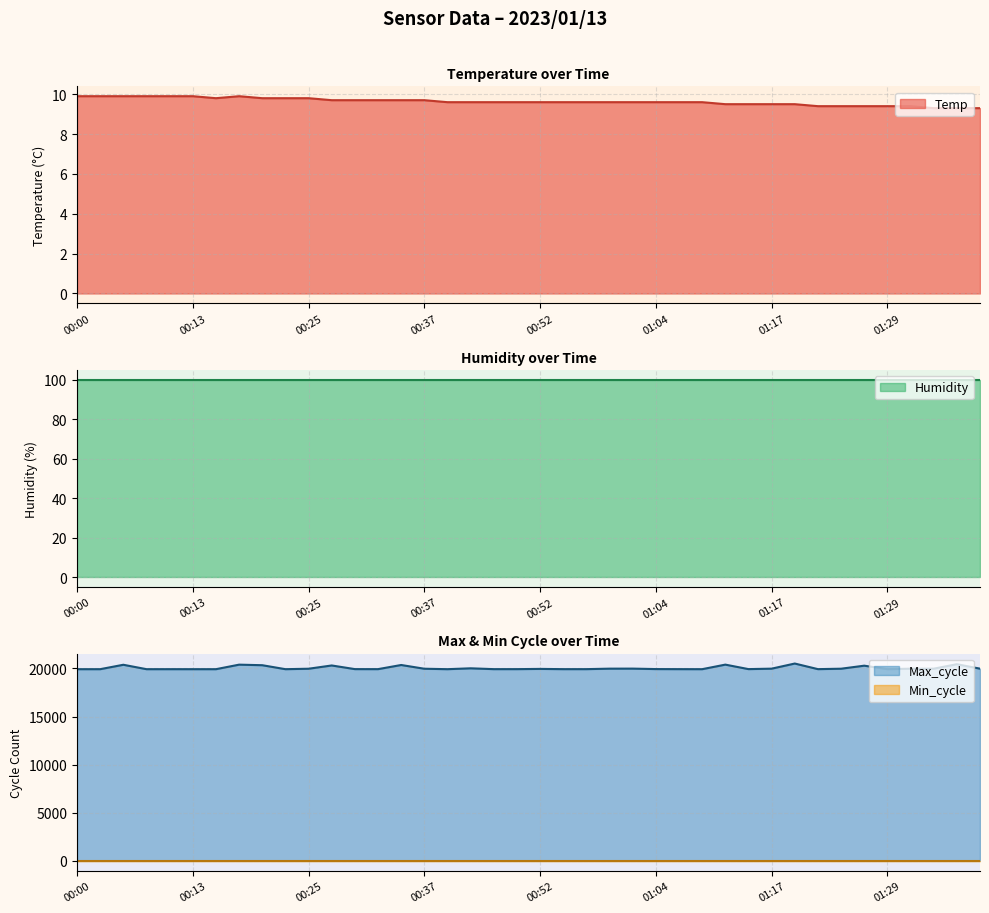

Is it true that Max_cycle equals 19921.0 at 00:15?

True